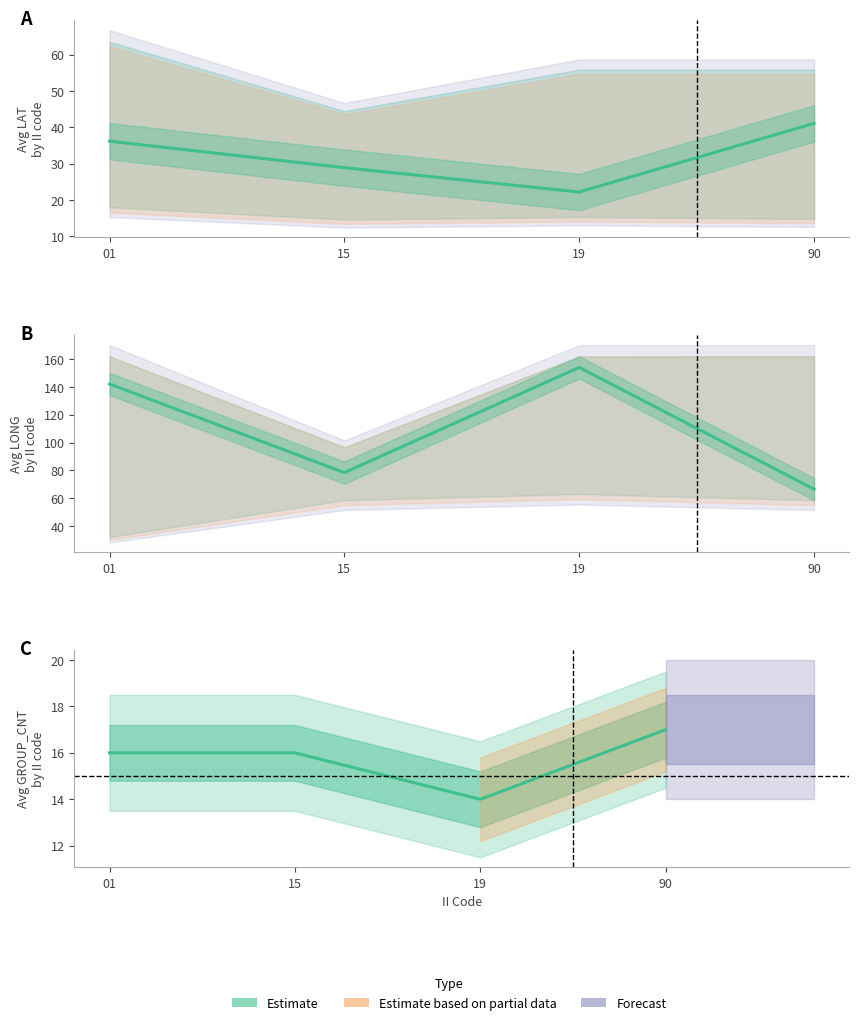

The chart shows a value of 154.1 at 19. True or false?

True